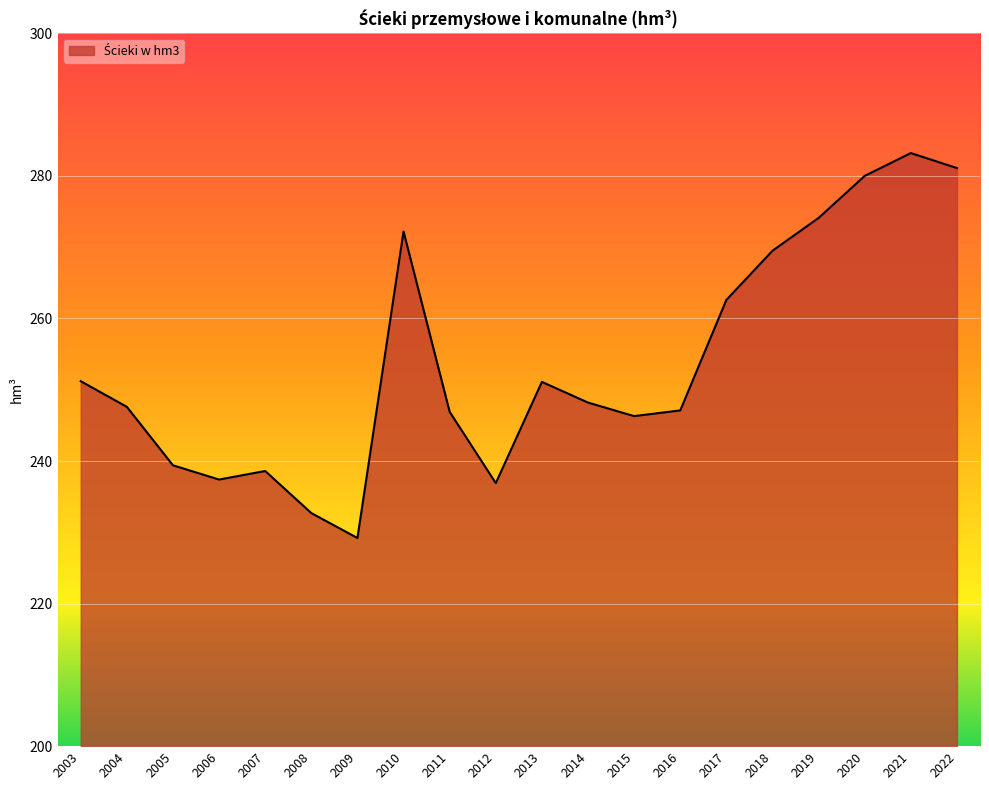

Does the chart display data point markers on the line(s)?

No